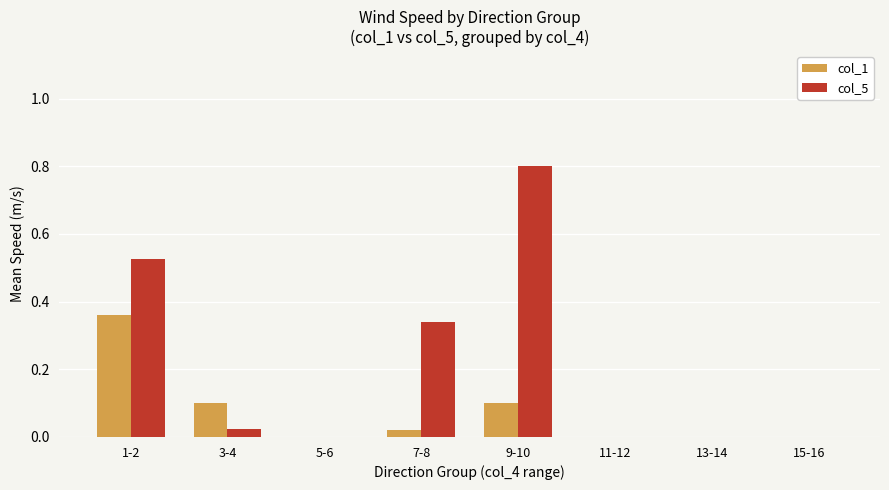

How many groups of bars are there?

8